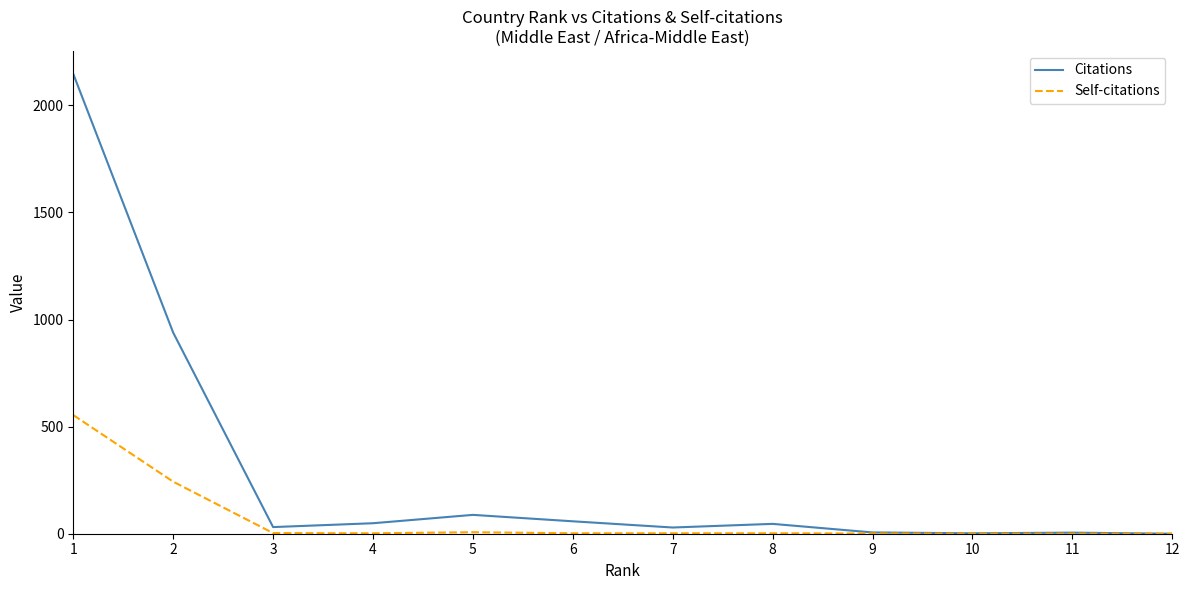

At which label does Self-citations reach its peak?

1